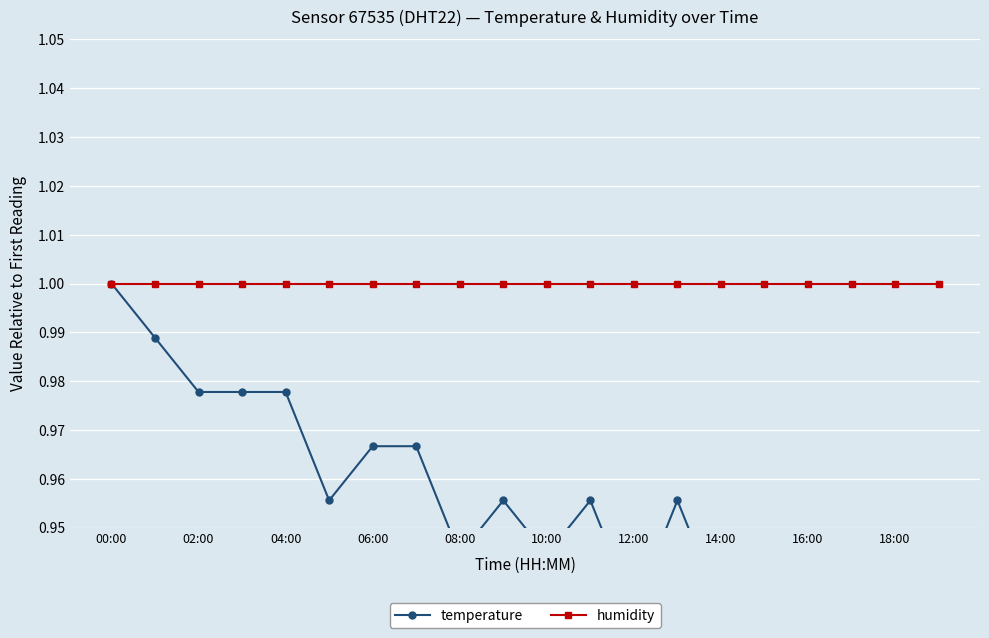

How many lines are shown in the chart?

2